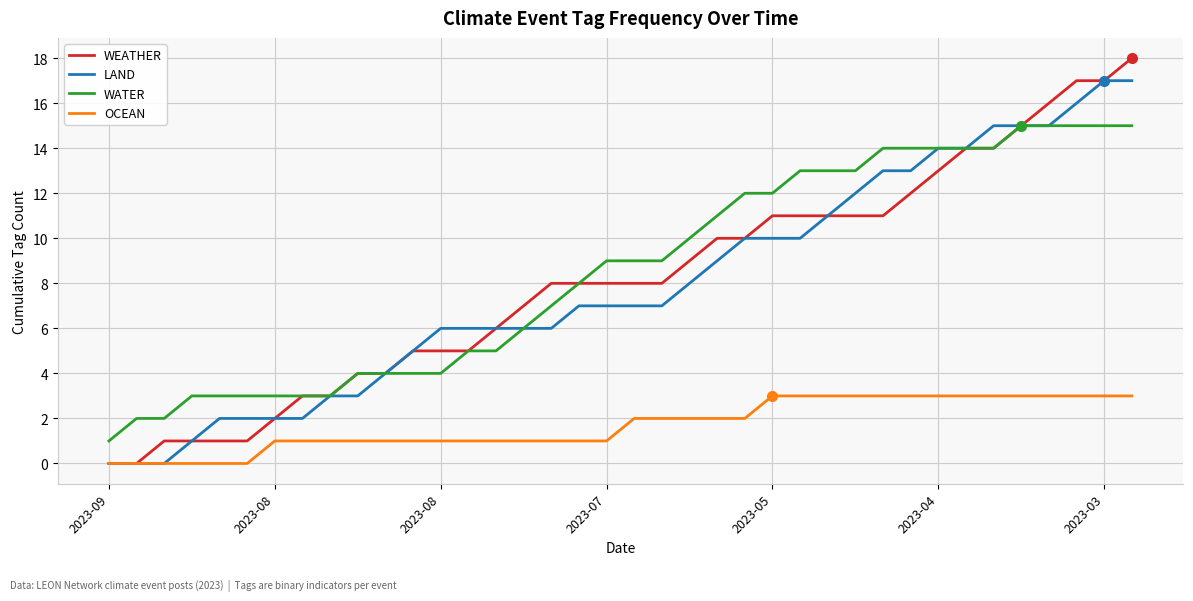

True or false: WATER and OCEAN intersect in this chart.

False